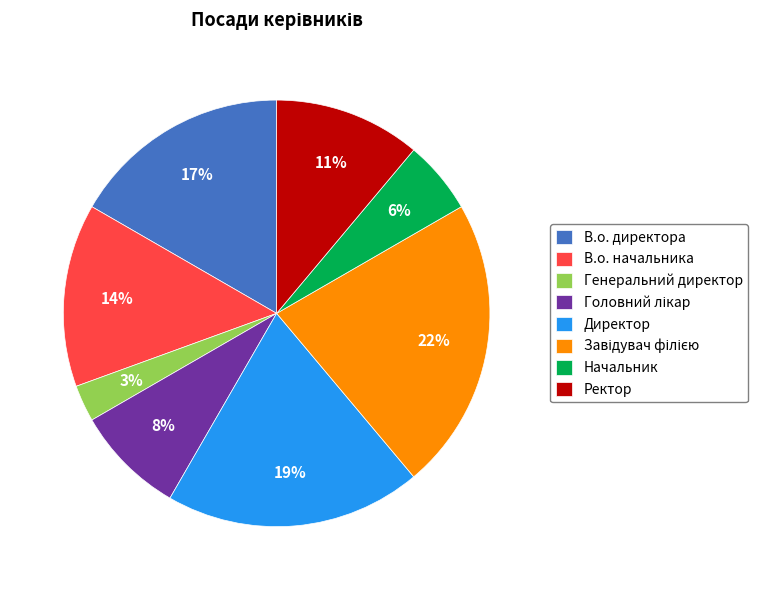

What percentage is the В.о. начальника slice, to the nearest percent?

14%